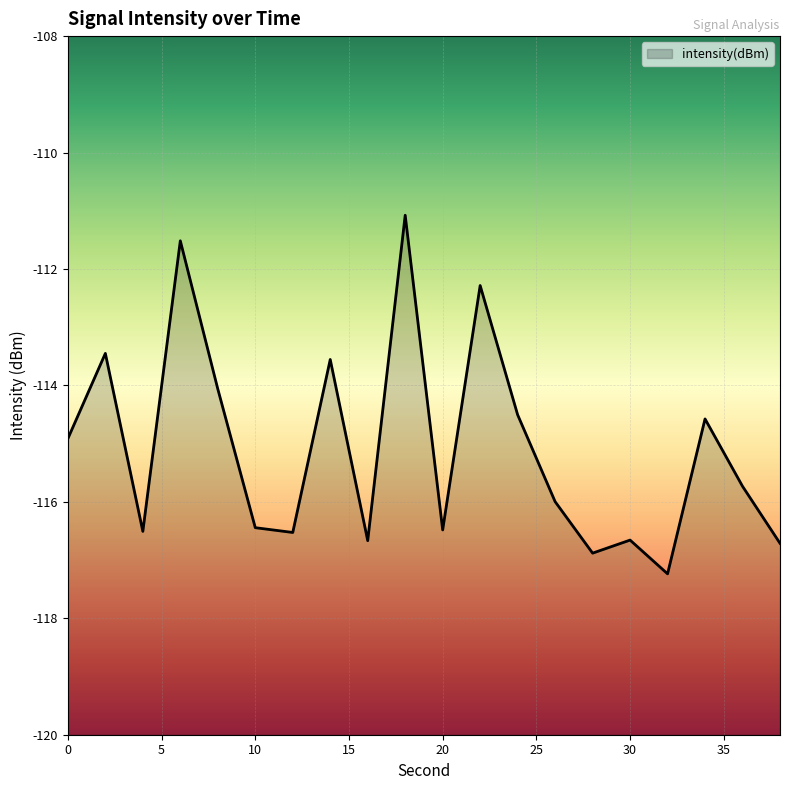

What is the greatest value displayed?

-111.1